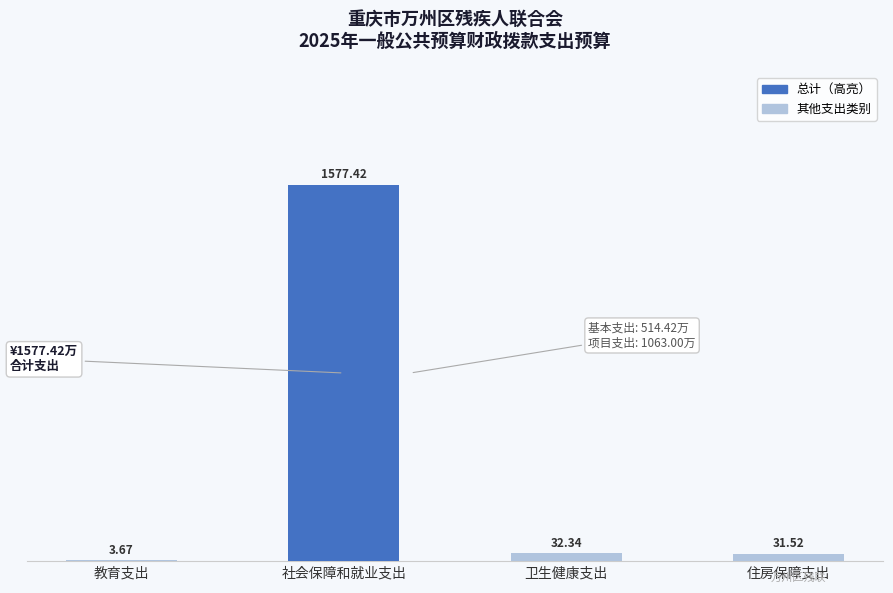

Where does the data first go above 32?

社会保障和就业支出